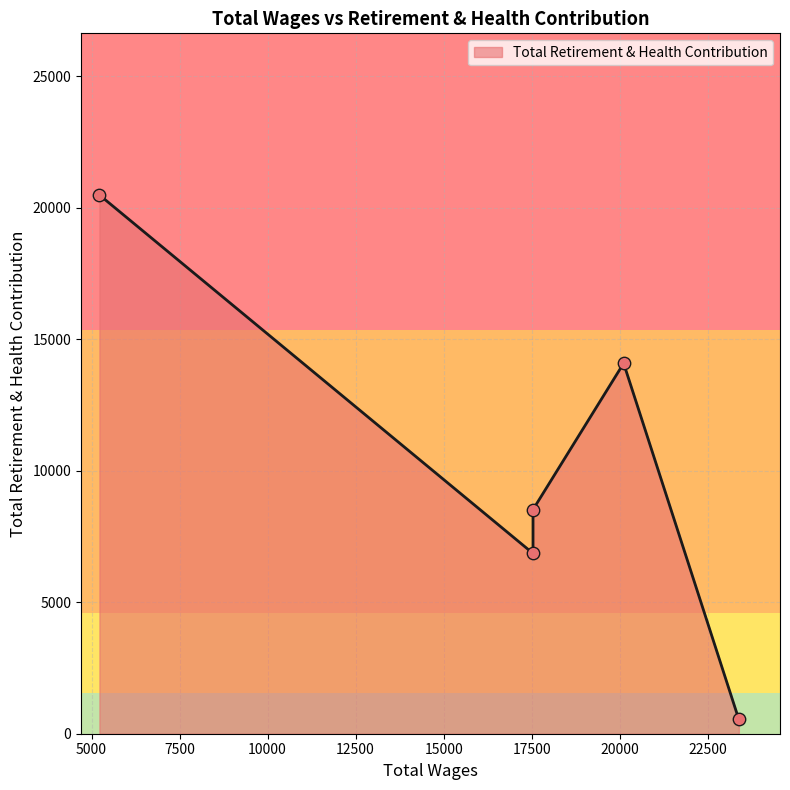

What is the change in value from 23385.0 to 17539.0?

+6313